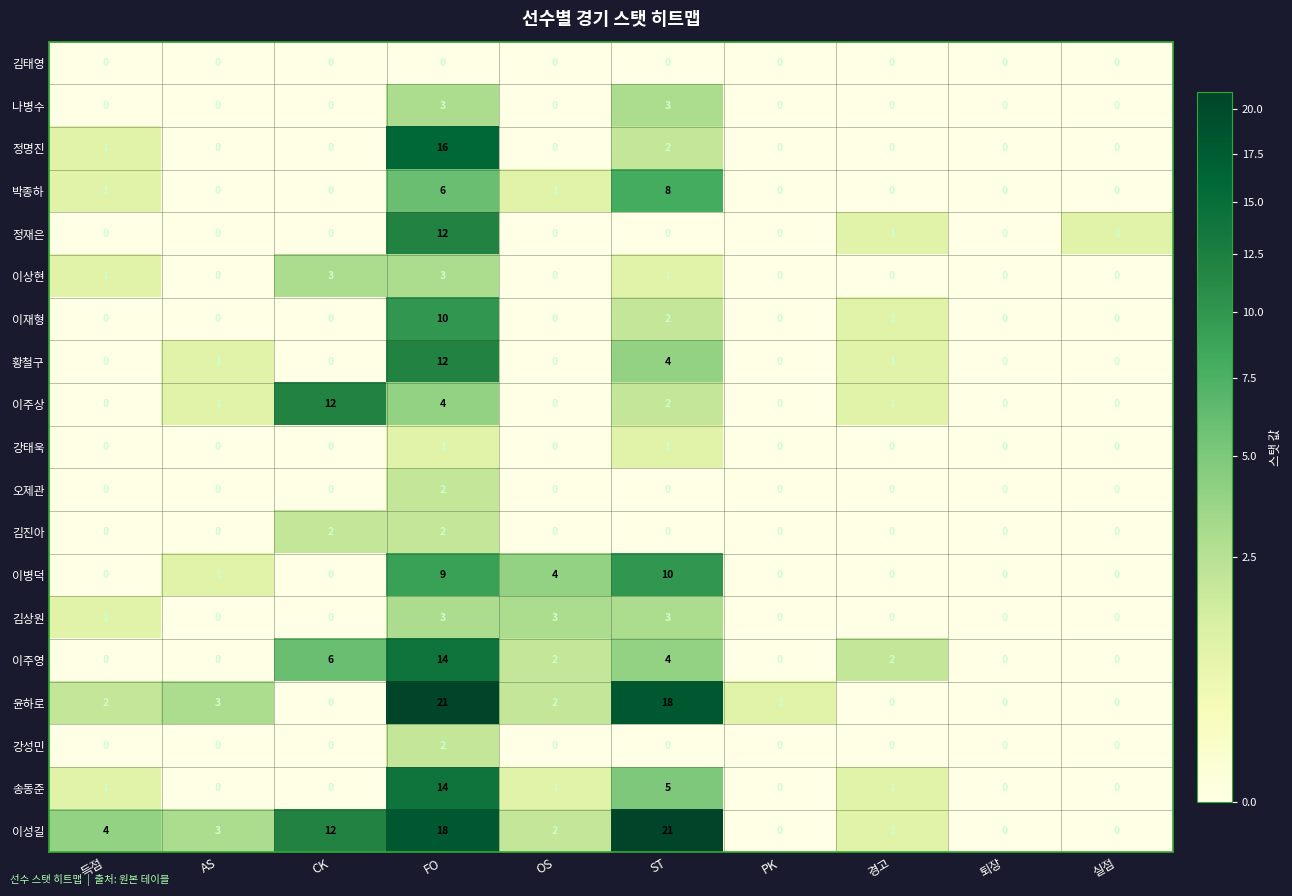

What is the total value across all series at ST?

84